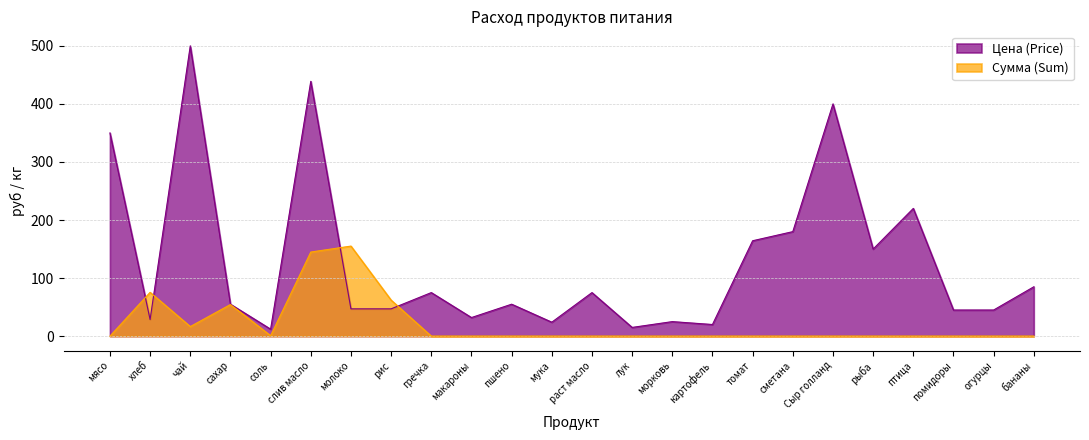

Reading left to right, what are all the values shown in this chart?

Цена (Price): 350.0	28.6	500.0	55.0	12.0	438.9	47.0	47.0	75.0	32.0	55.0	24.0	75.0	15.0	25.0	20.0	164.3	180.0	400.0	150.0	220.0	45.0	45.0	85.0
Сумма (Sum): 0.0	75.4	16.5	54.5	0.8	144.8	155.1	62.0	0.0	0.0	0.0	0.0	0.0	0.0	0.0	0.0	0.0	0.0	0.0	0.0	0.0	0.0	0.0	0.0